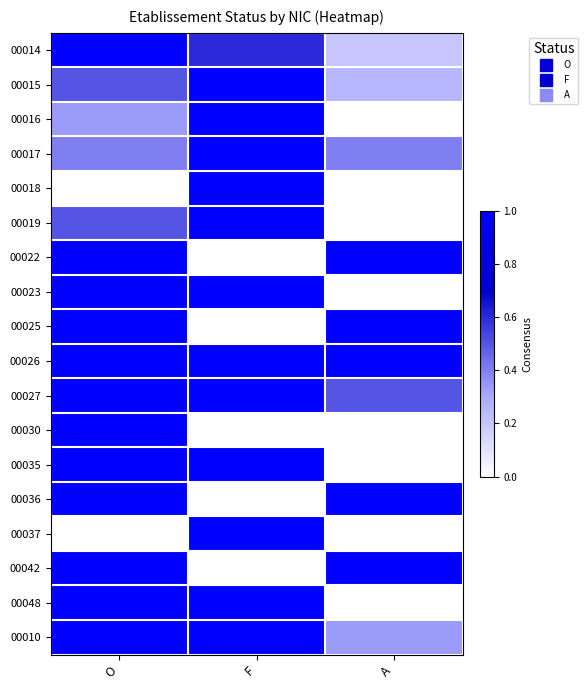

Which series has the largest total across all categories?

00026